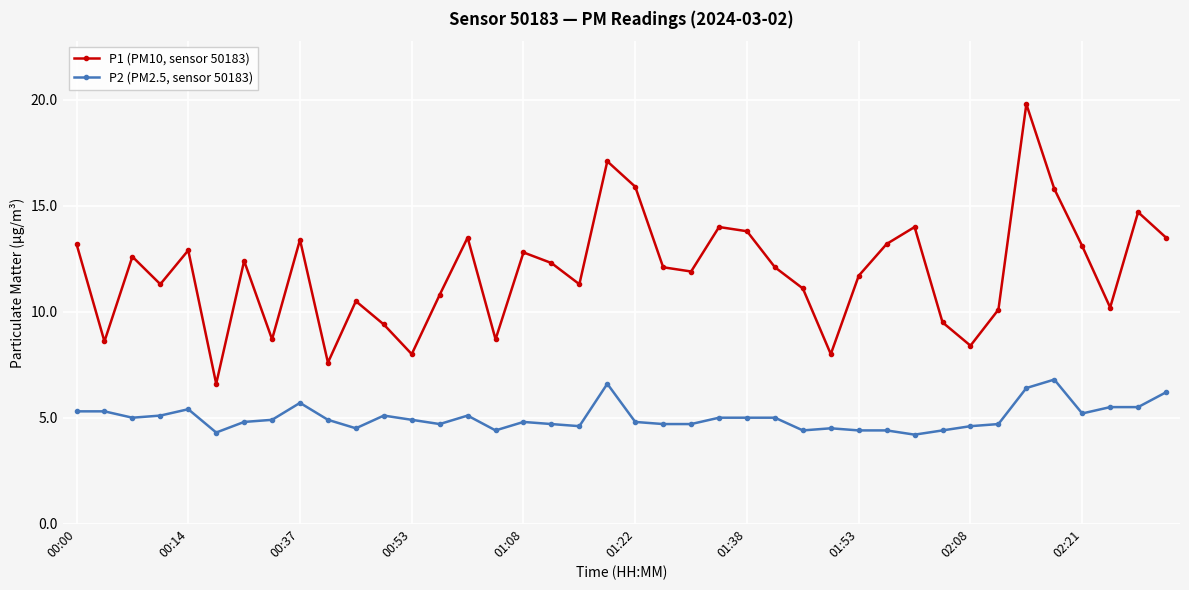

True or false: P1 (PM10, sensor 50183) has more than 0 points higher than both neighbors.

True